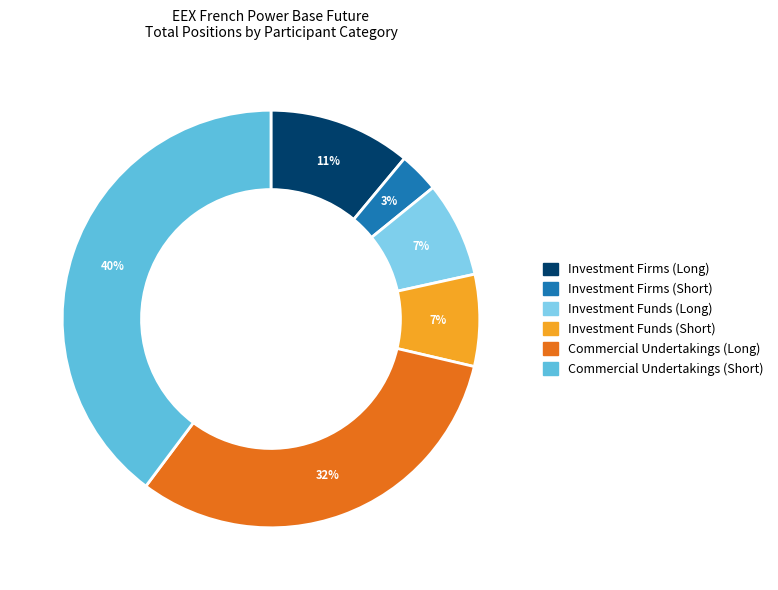

To the nearest percent, what is the difference between the largest and smallest slice percentages?

37%